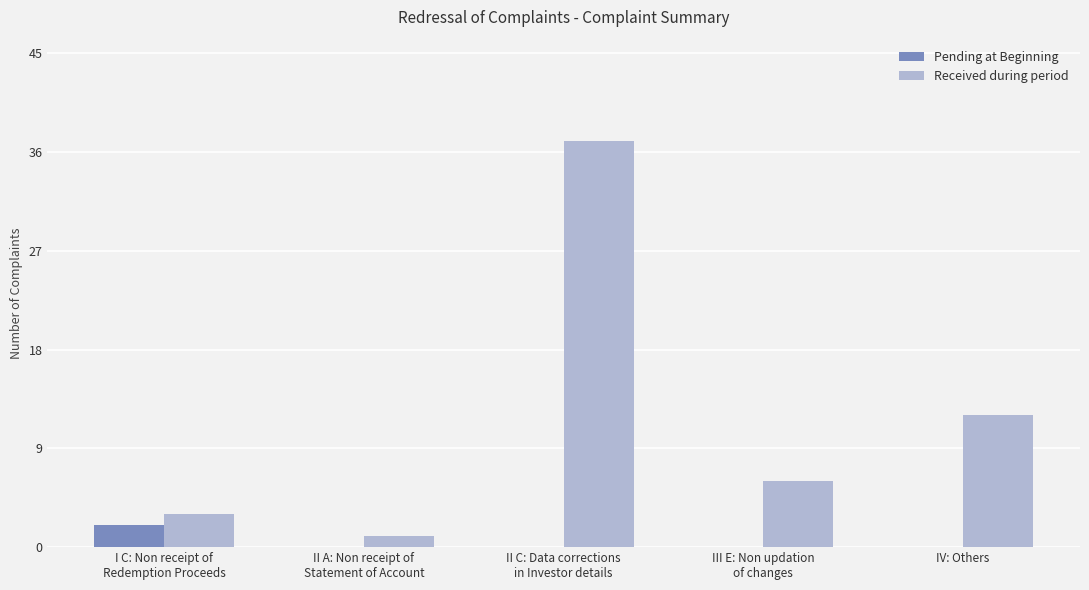

Are the bars grouped side by side (vs. stacked)?

Yes